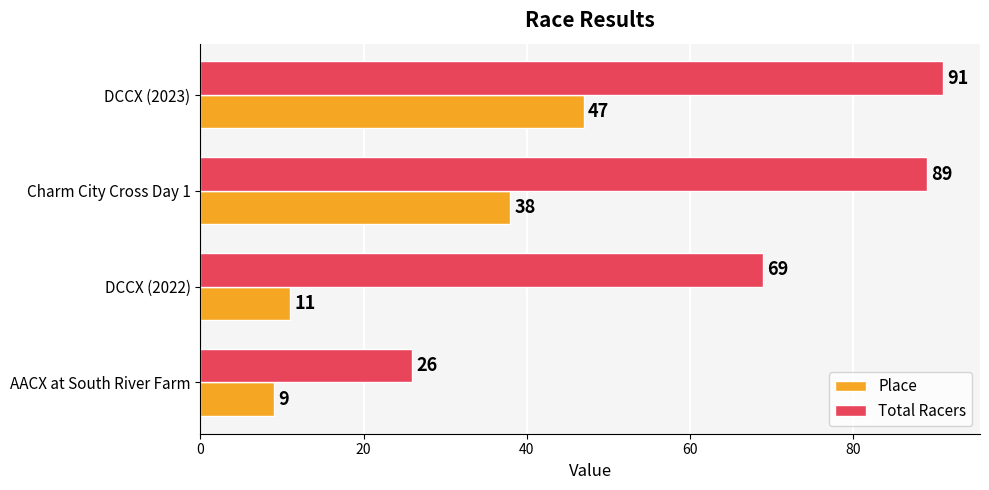

Is it true that Total Racers equals 69 at DCCX (2022)?

True